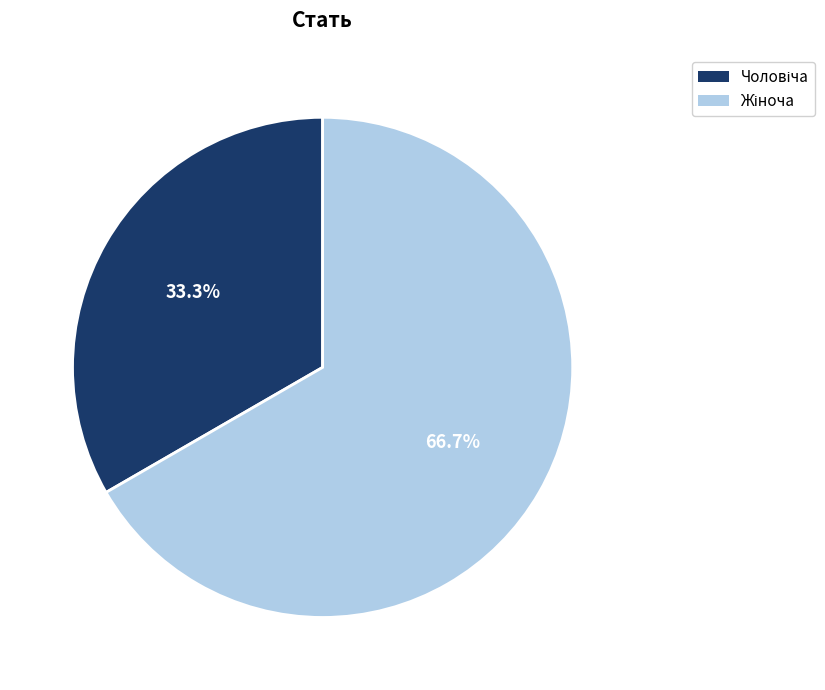

Is there a majority slice in this chart?

Yes